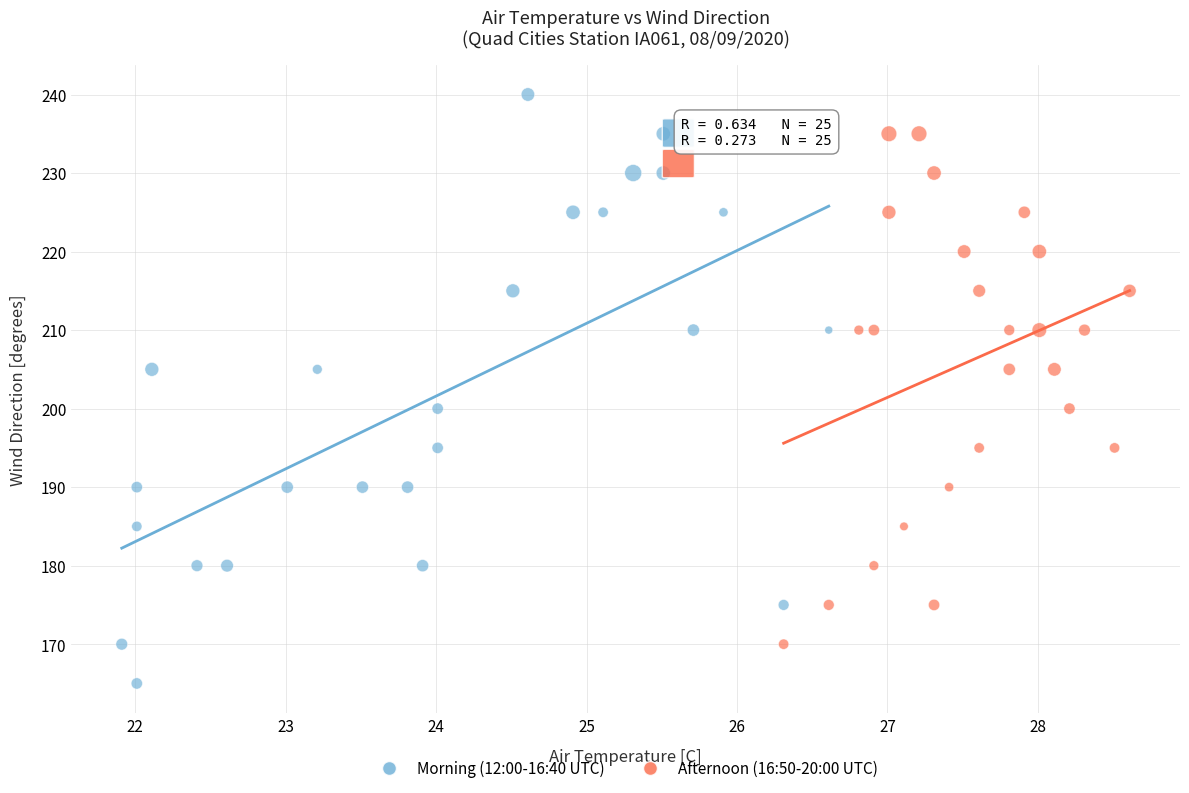

Which series reaches the minimum Y coordinate?

Morning (12:00-16:40 UTC)